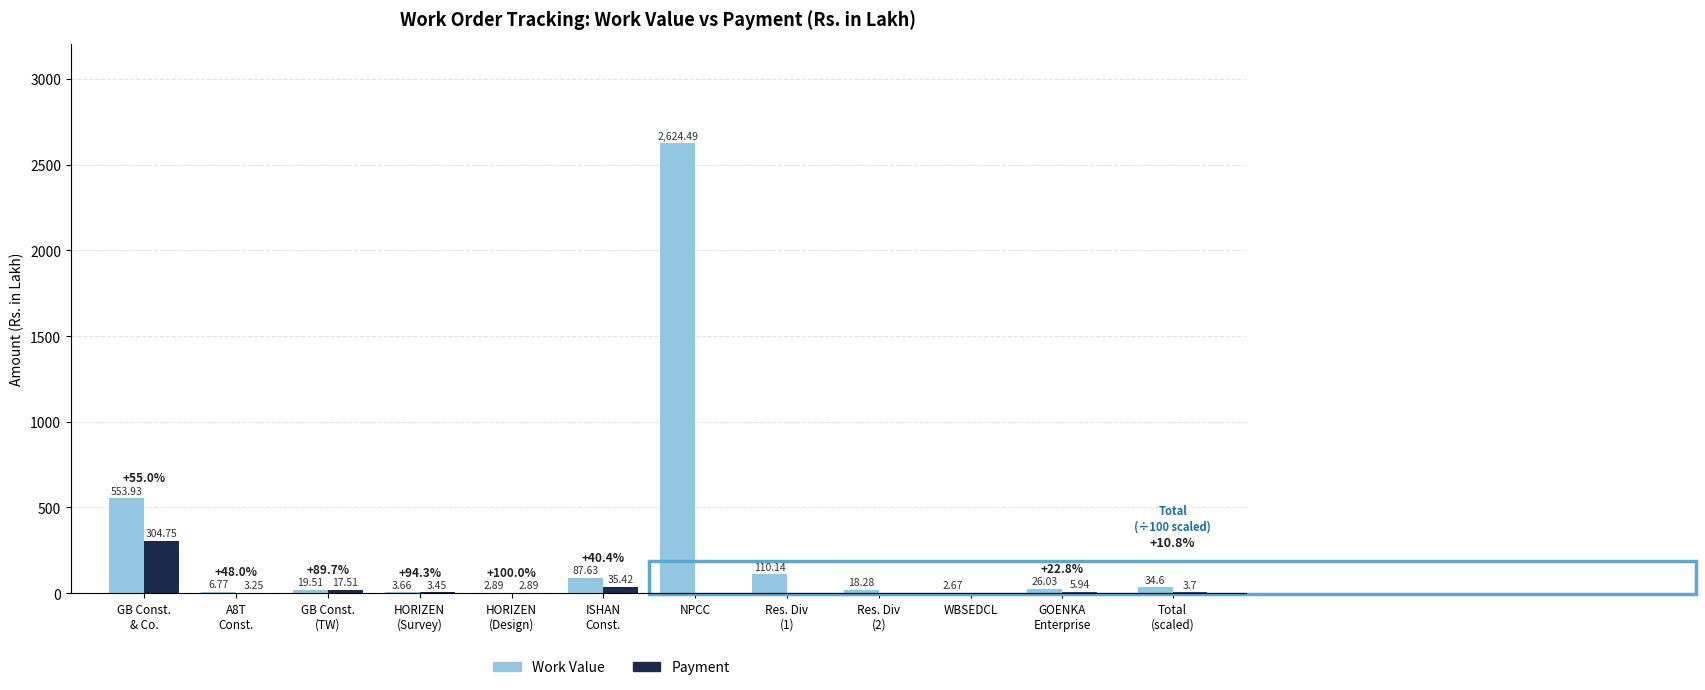

What is the minimum value for Work Value?

2.7